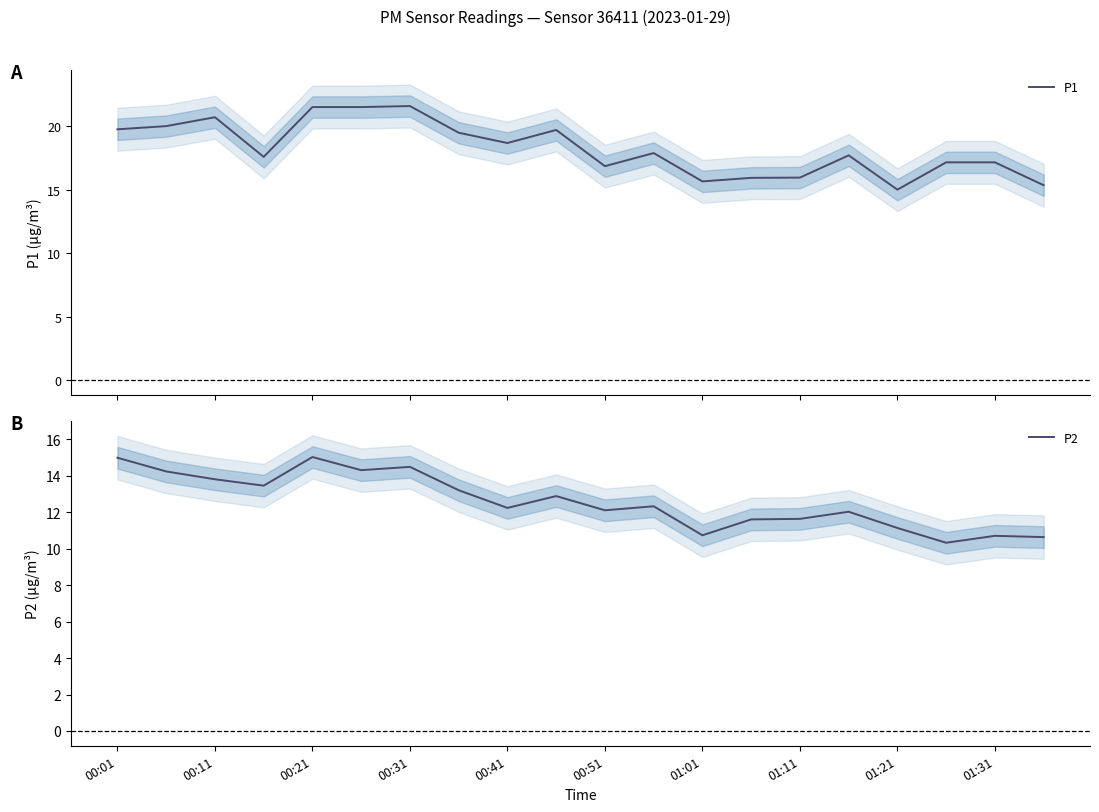

Is it true that P2 equals 19.2 at 01:21?

False